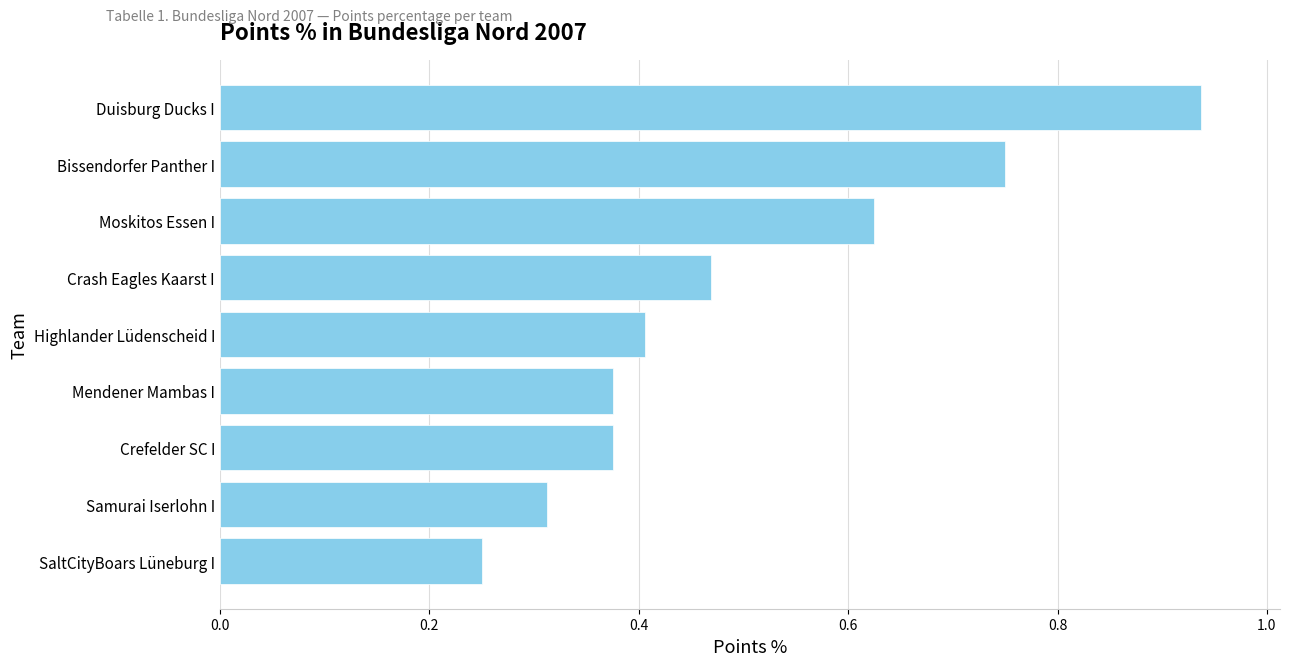

What is the sum of the values at Mendener Mambas I and Duisburg Ducks I?

1.3